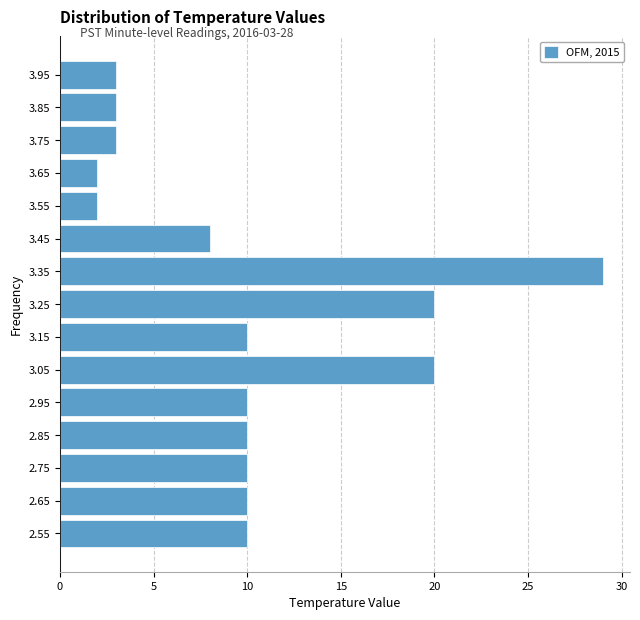

Over which range of the y-axis is the bar longest?

3.3 to 3.4